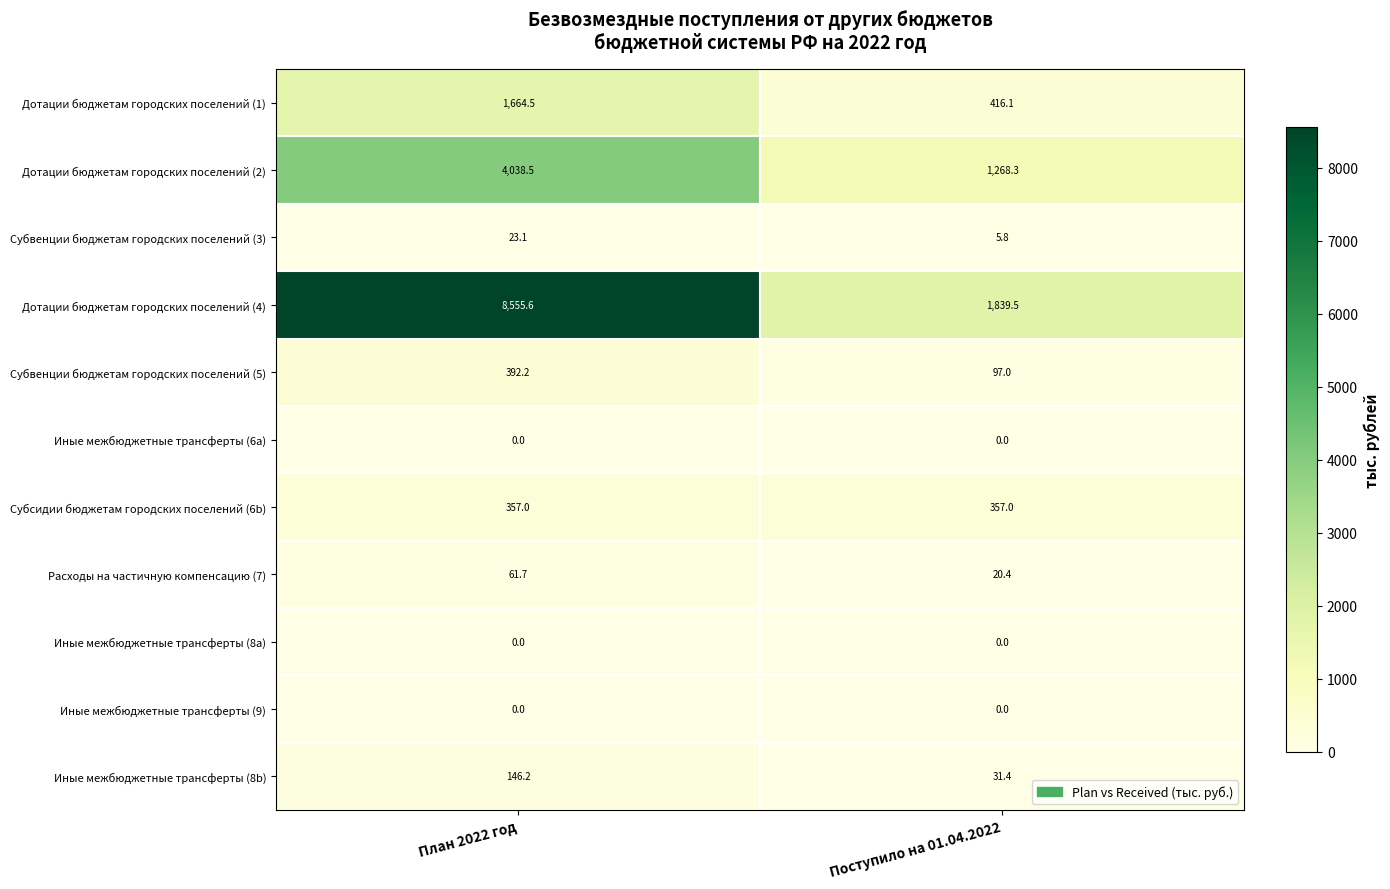

Between План 2022 год and Поступило на 01.04.2022, which series saw the biggest shift?

Дотации бюджетам городских поселений (4)